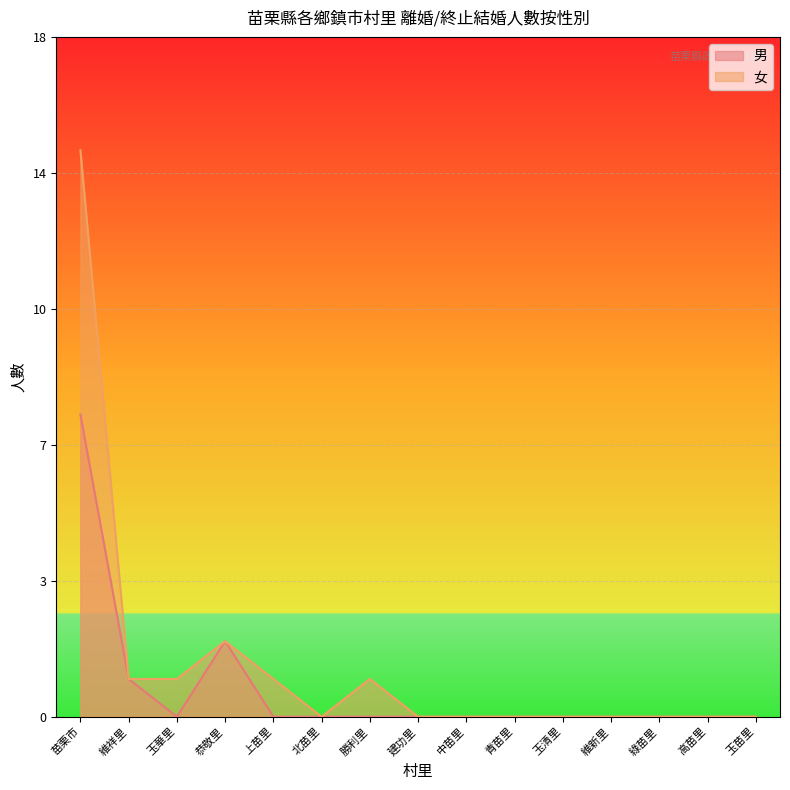

What is the label of the 9th point from the left?

中苗里